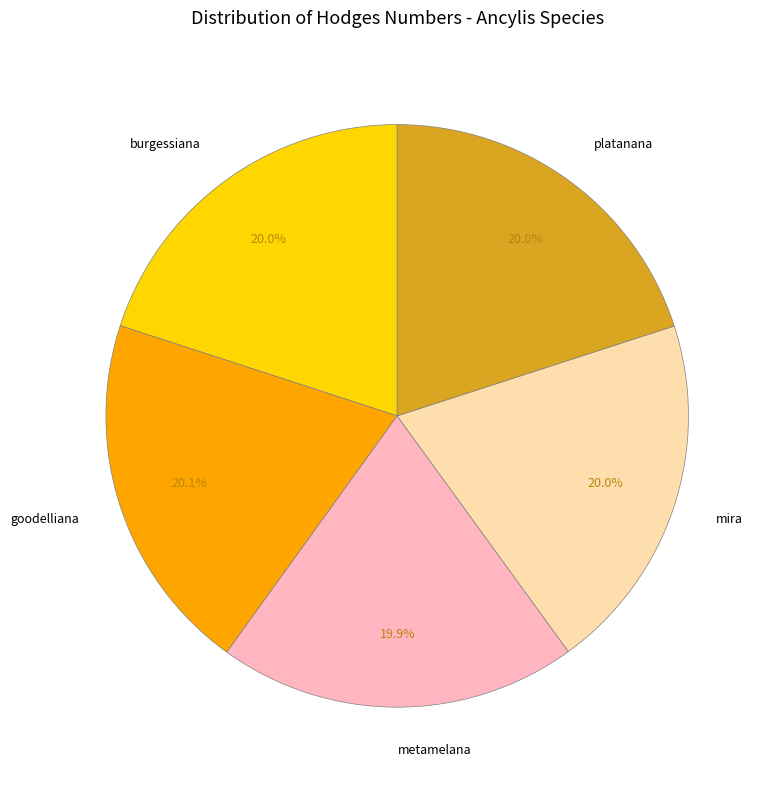

Is there any slice that represents more than half of the pie?

No